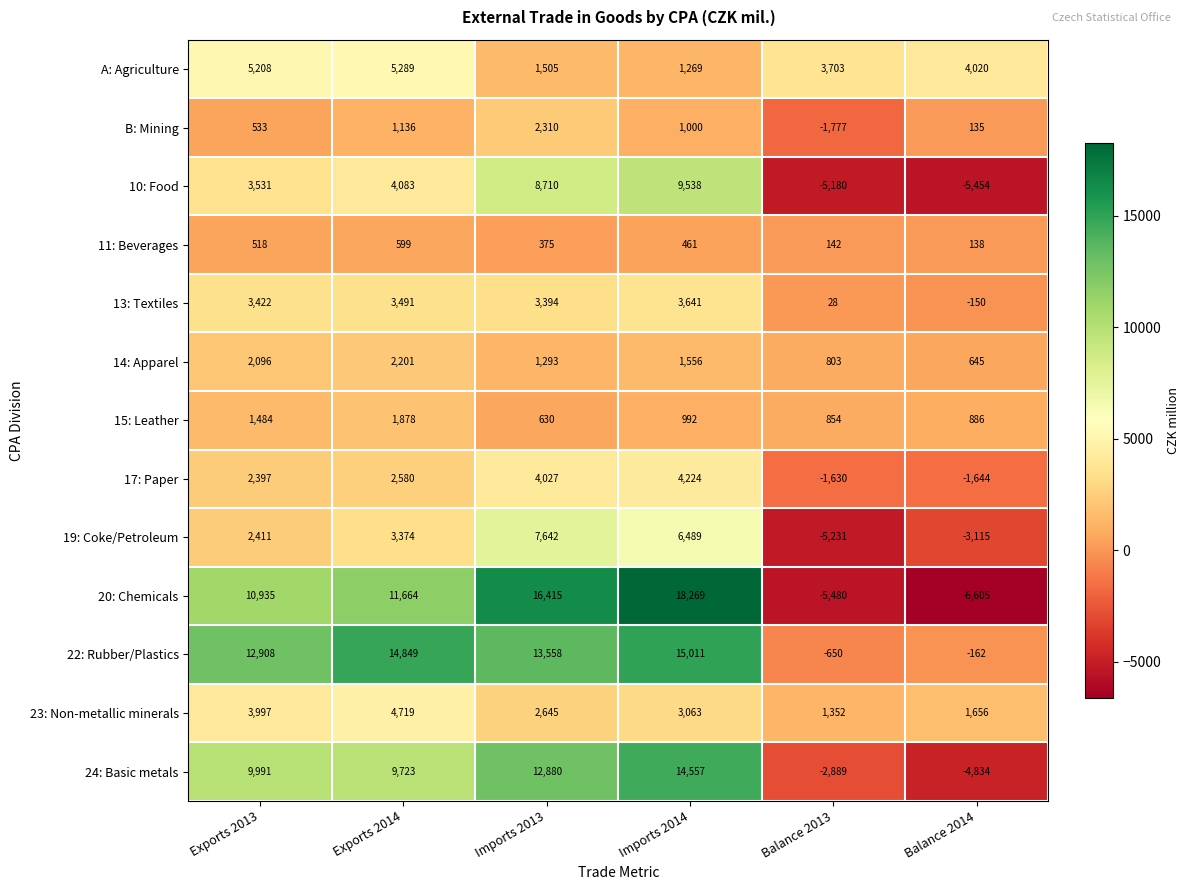

The 20: Chemicals series shows -5480 at Balance 2013. True or false?

True